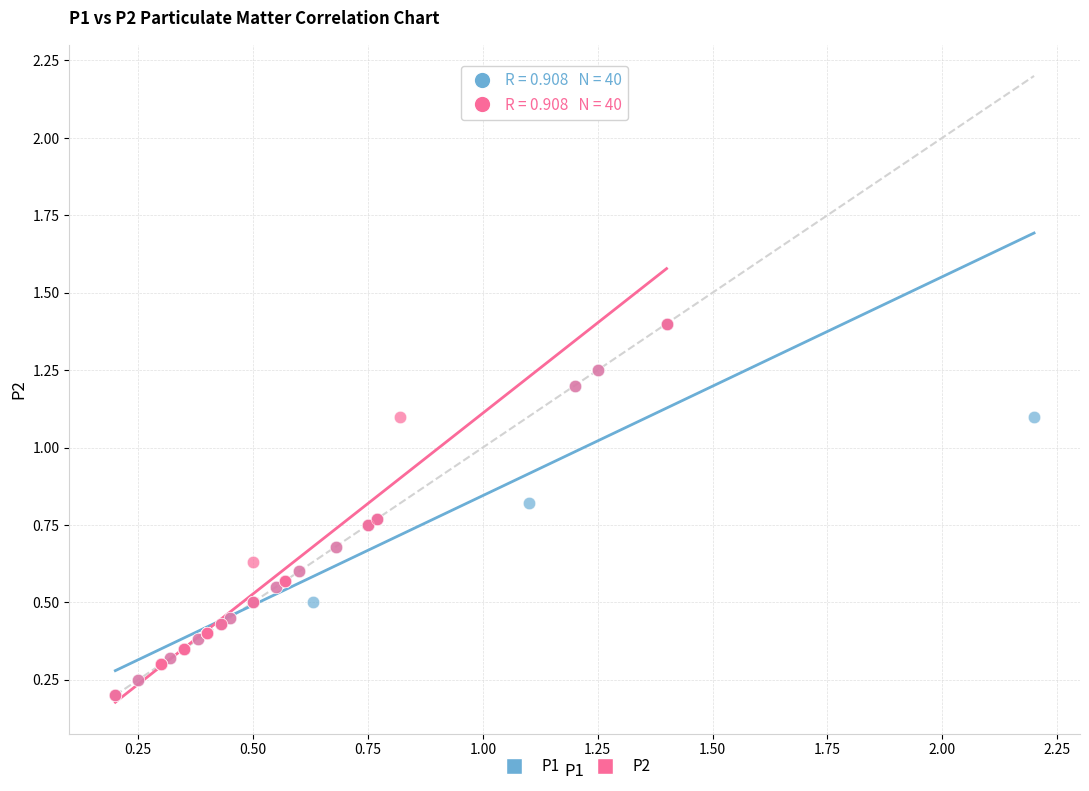

Which series has the largest Y range (max minus min)?

P2